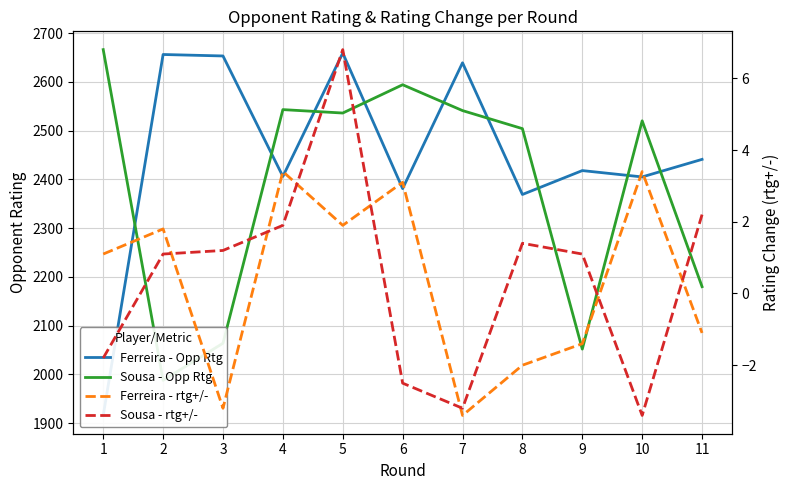

True or false: Sousa - Opp Rtg and Ferreira - rtg+/- intersect in this chart.

False